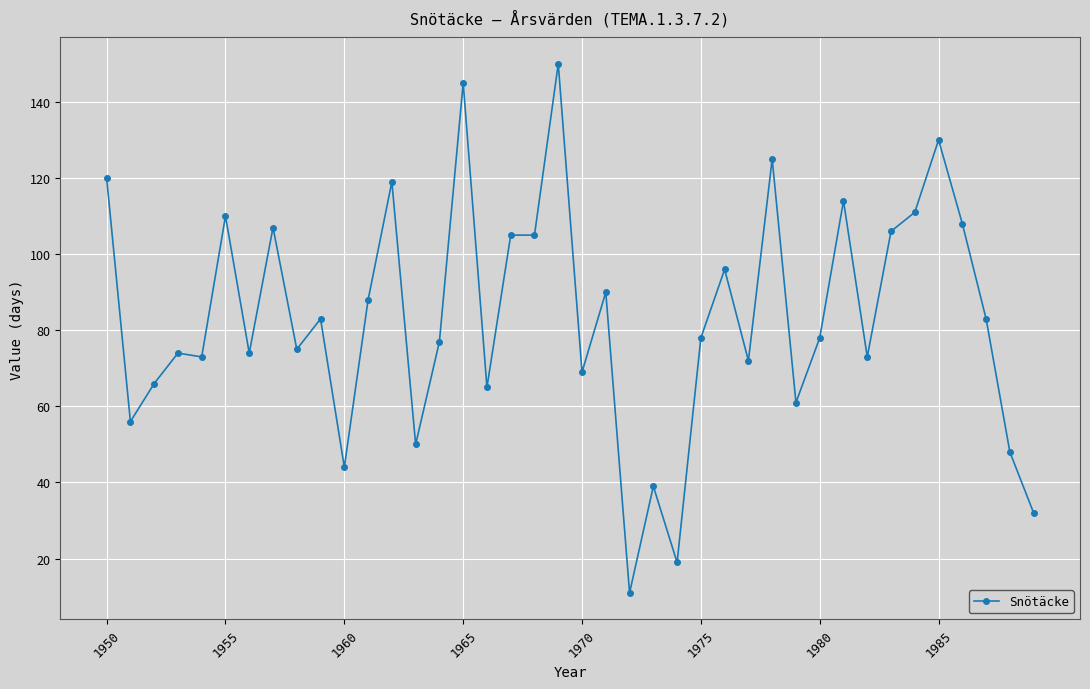

True or false: the data has more than 1 interior local peaks.

True